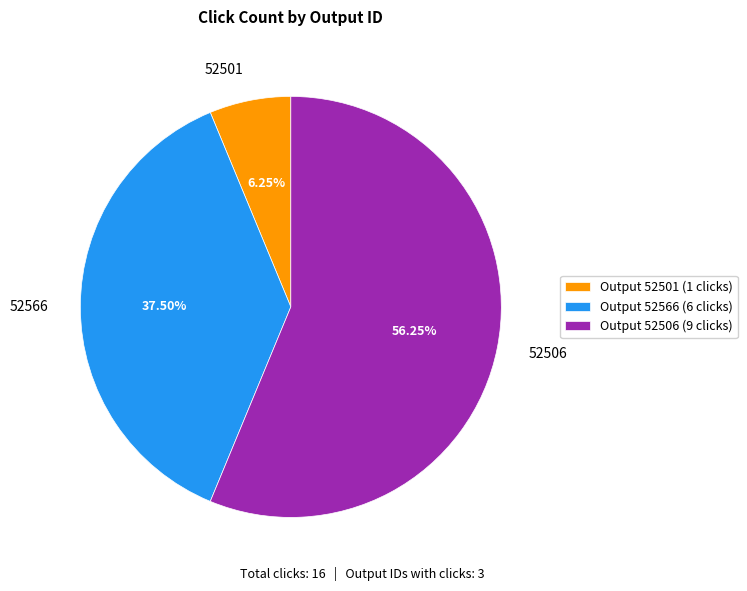

To the nearest percent, what is the difference between the 52566 and 52506 slice percentages?

19%